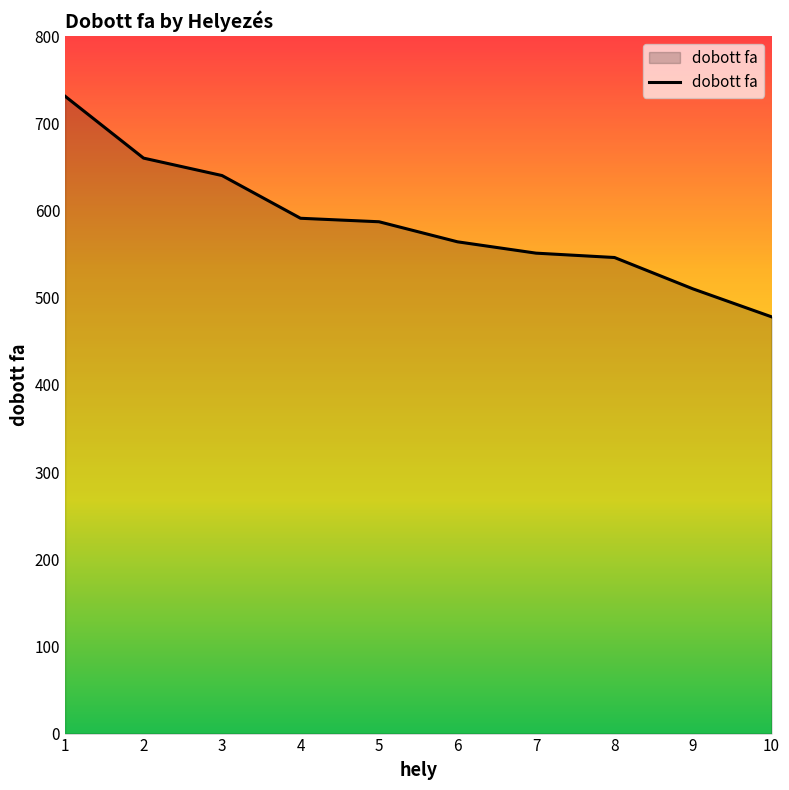

What value does the data have at 8, to the nearest 10?

550